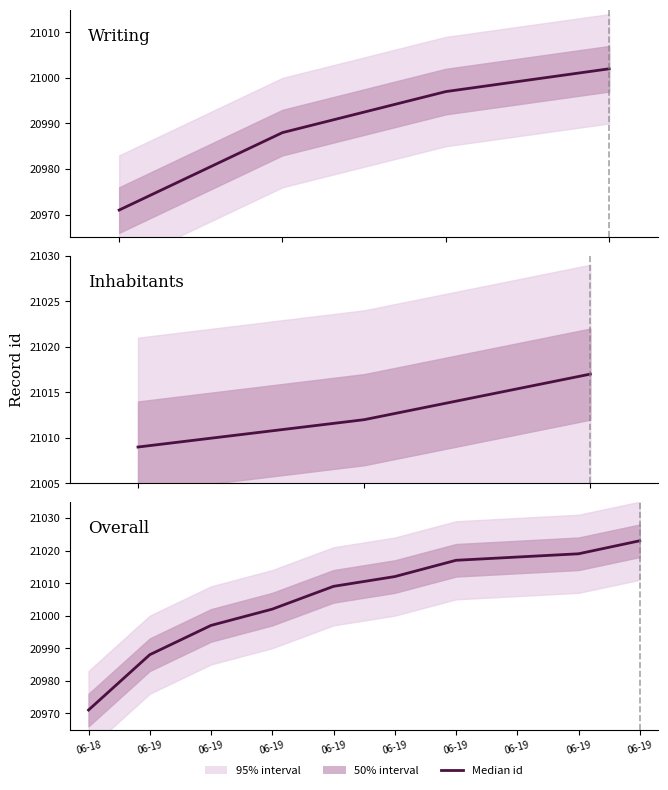

Which label corresponds to the smallest value in the chart?

06-18